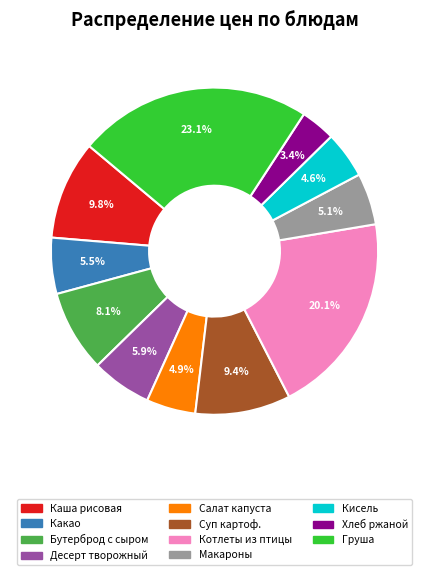

Is there a majority slice in this chart?

No